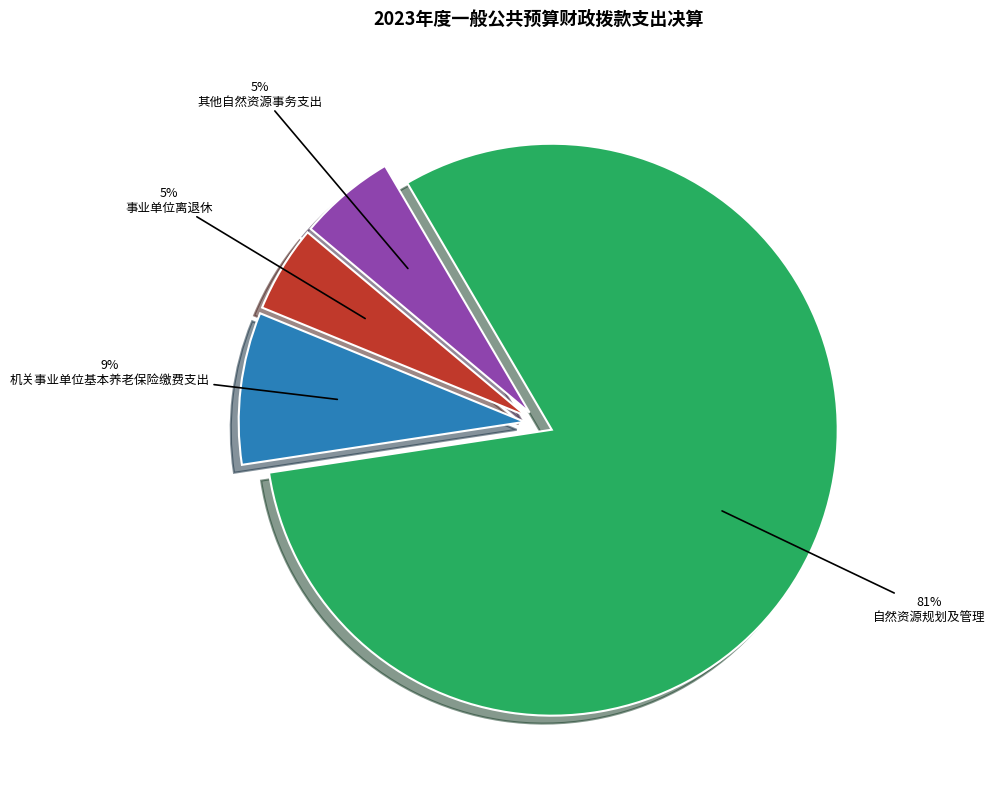

What percentage is the 机关事业单位基本养老保险缴费支出 slice, to the nearest percent?

9%